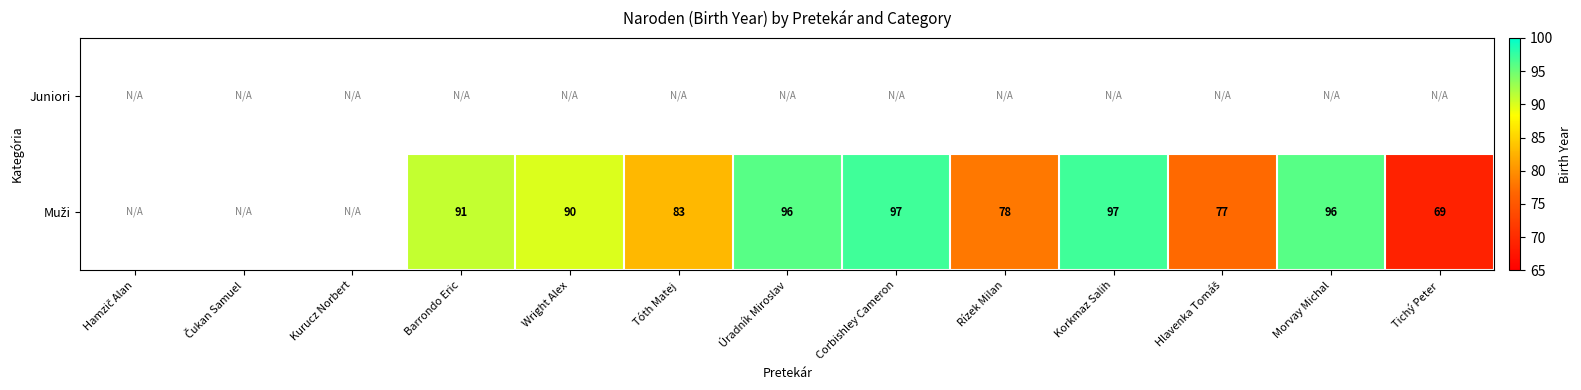

True or false: Muži has a value of 38.2 at Rízek Milan.

False